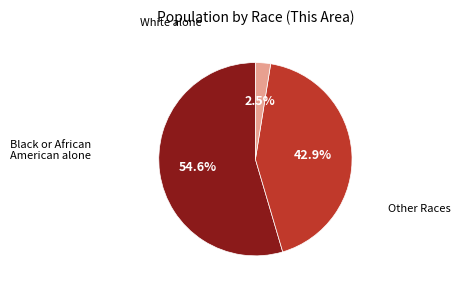

Is there a majority slice in this chart?

Yes